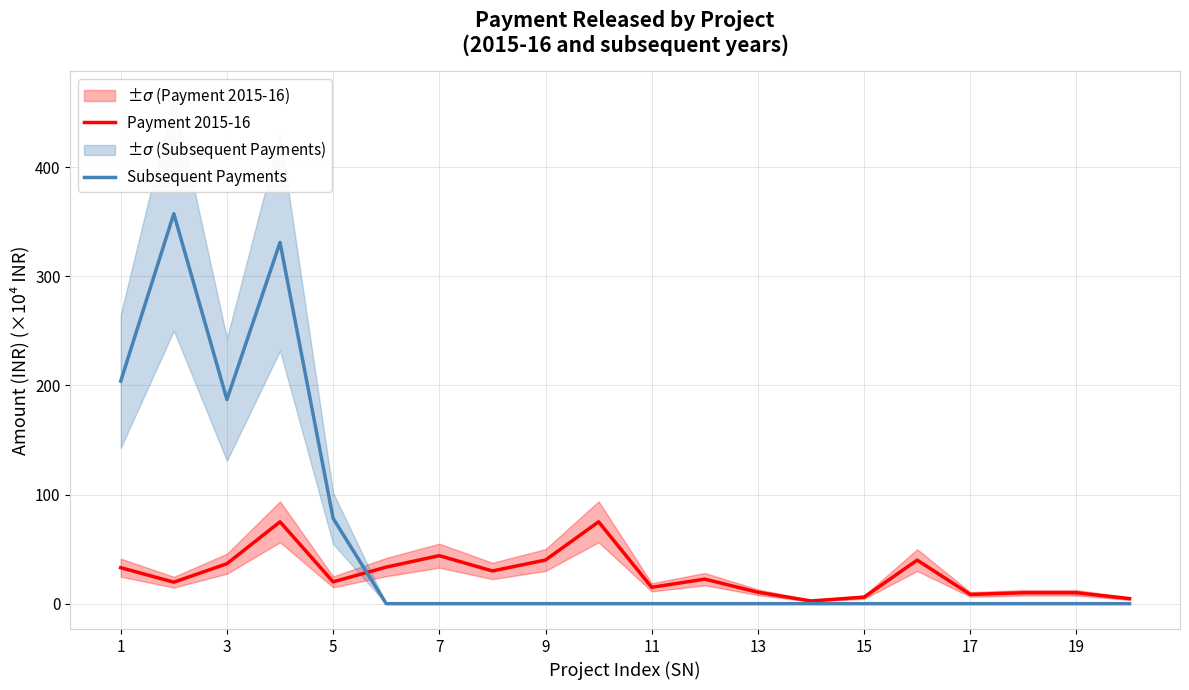

The value of Payment 2015-16 at 7 is 11.6. True or false?

False